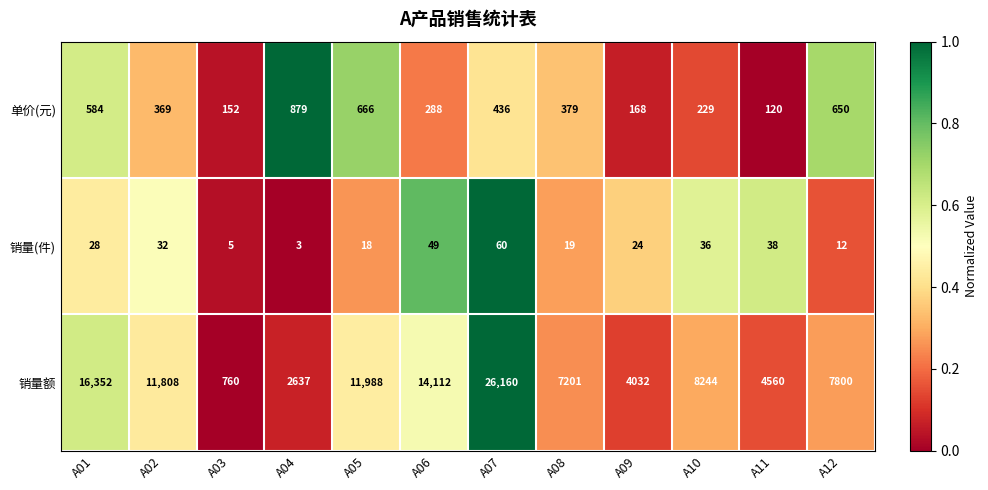

What is the total value across all series at A04?

3519